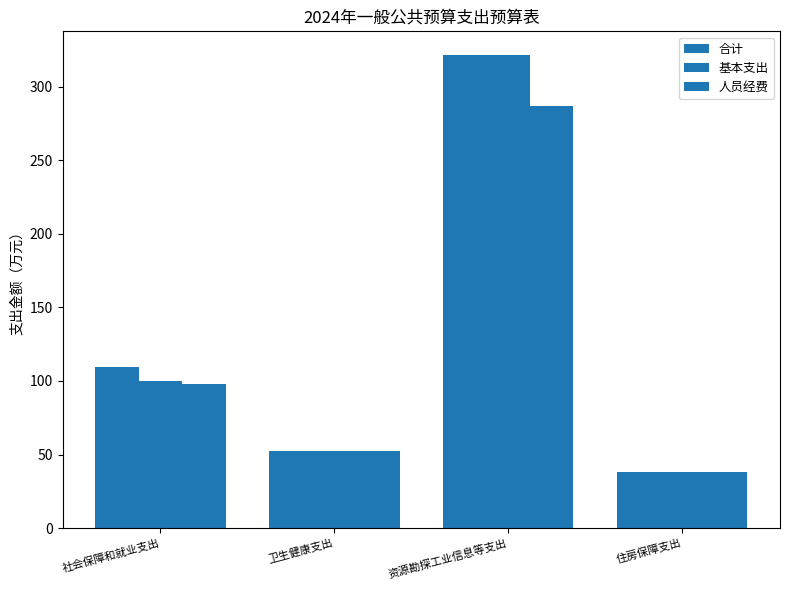

Are the bars grouped side by side (vs. stacked)?

Yes